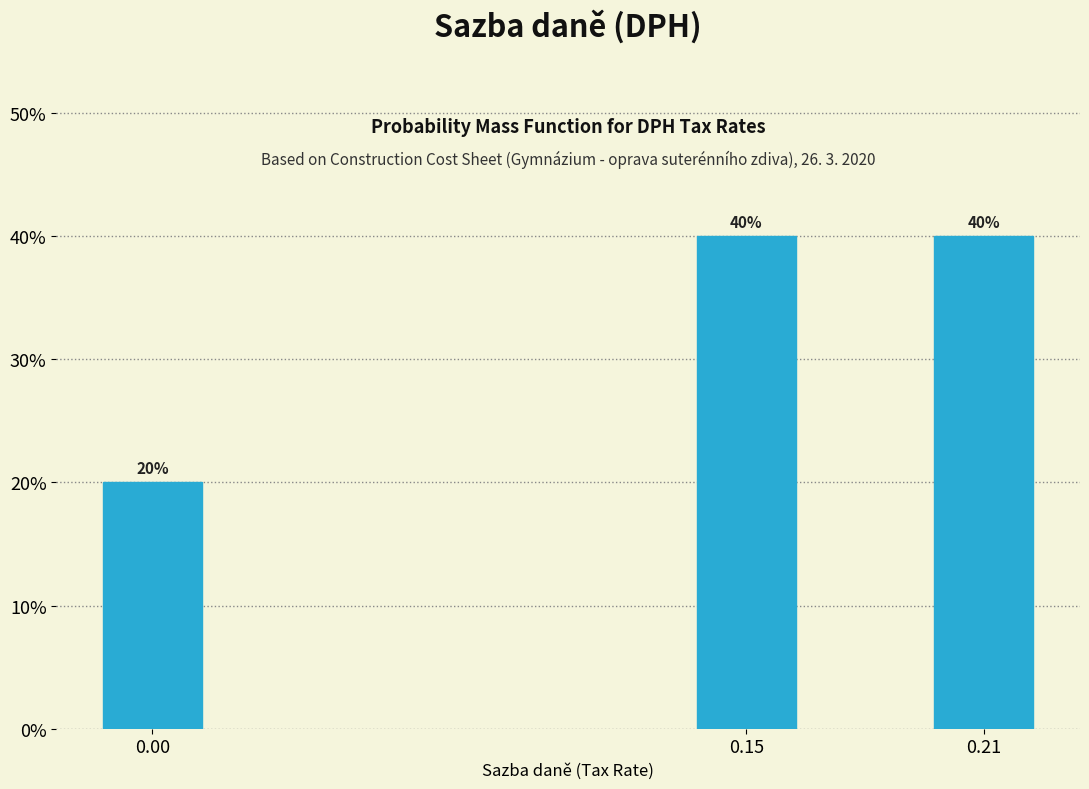

Are the bars horizontal?

No